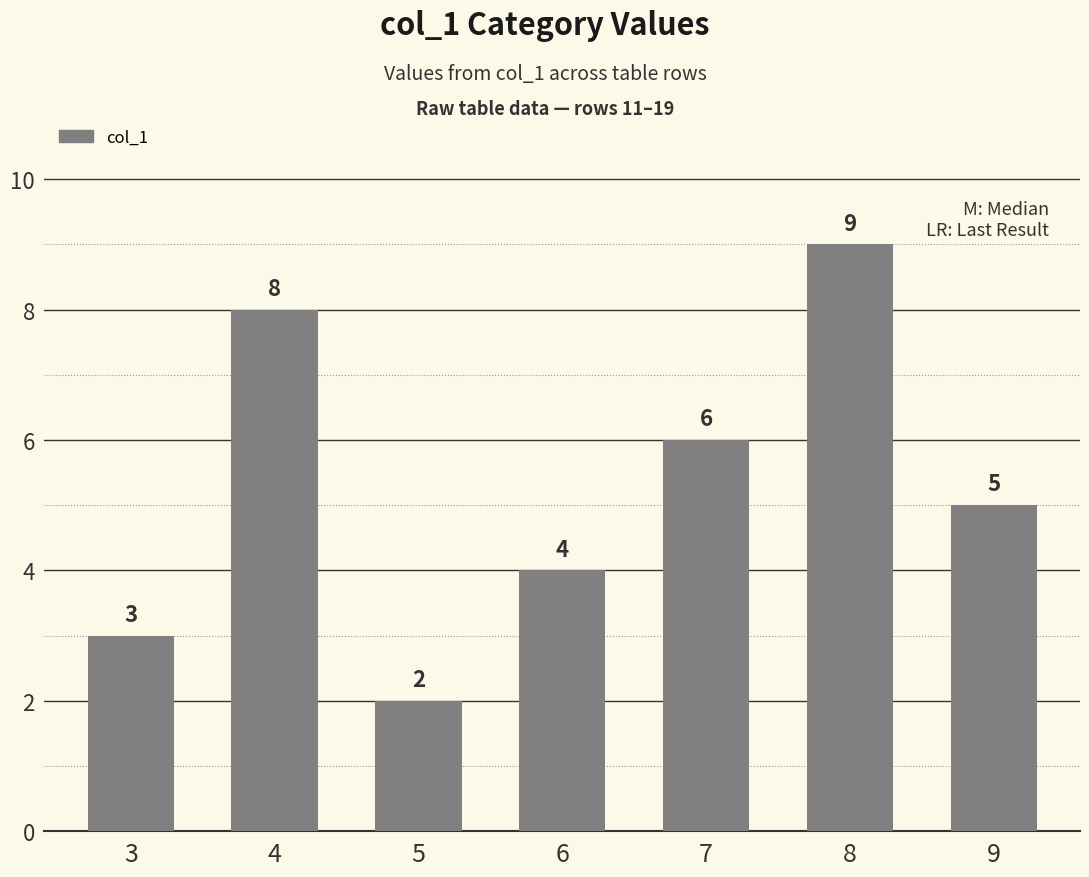

Reading left to right, what are all the values shown in this chart?

3	8	2	4	6	9	5